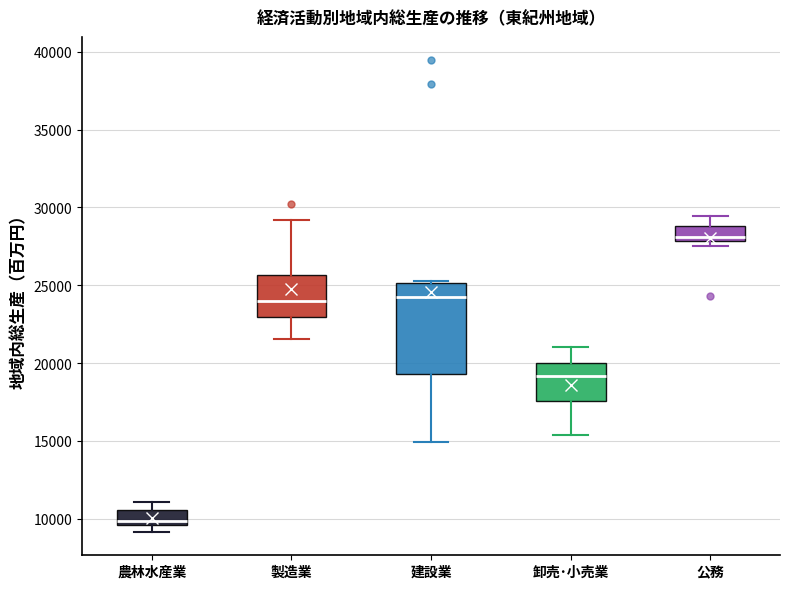

Which box's median line is the lowest?

農林水産業